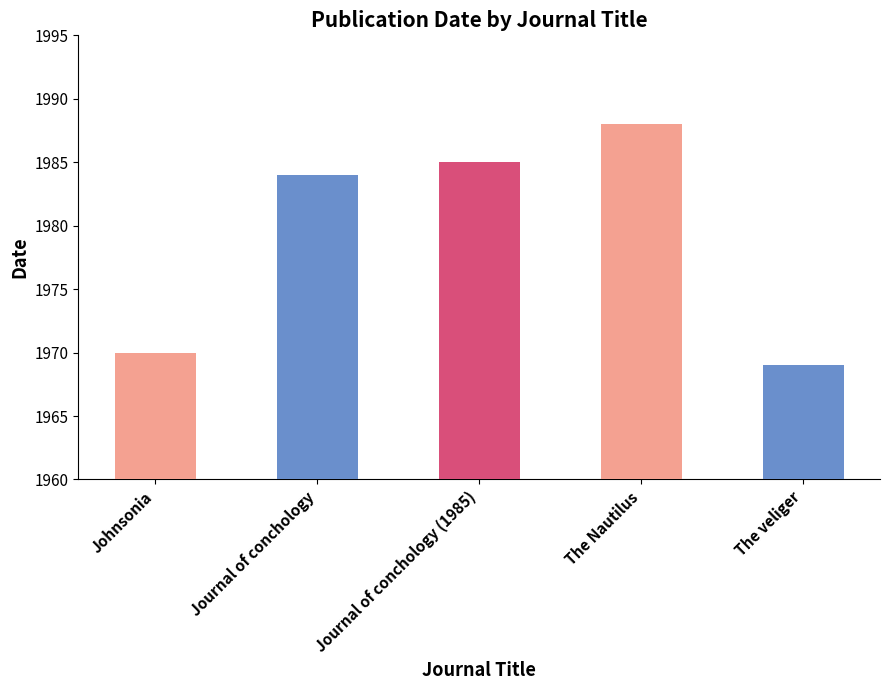

List the labels in order of value, smallest first.

The veliger, Johnsonia, Journal of conchology, Journal of conchology (1985), The Nautilus